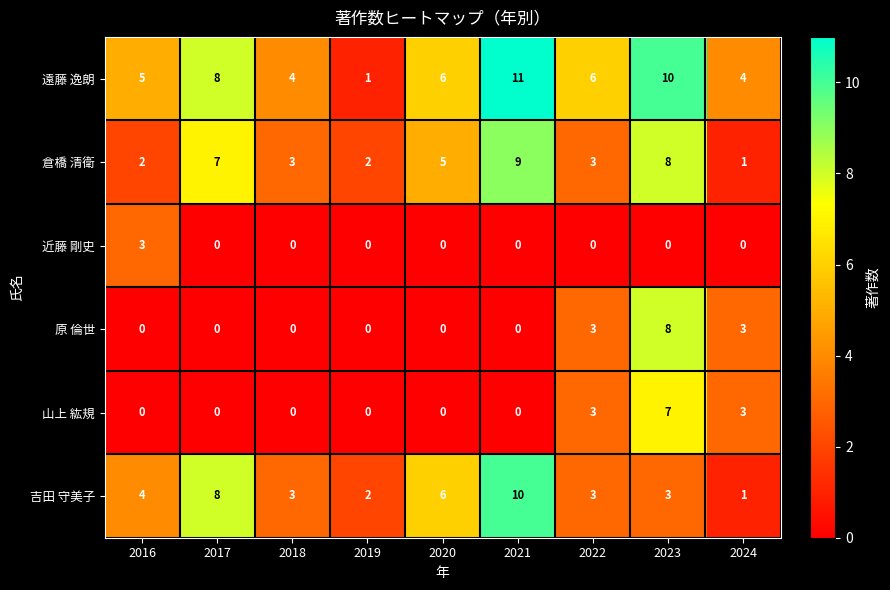

Rank the series by their maximum value, from lowest to highest.

近藤 剛史, 山上 紘規, 原 倫世, 倉橋 清衛, 吉田 守美子, 遠藤 逸朗